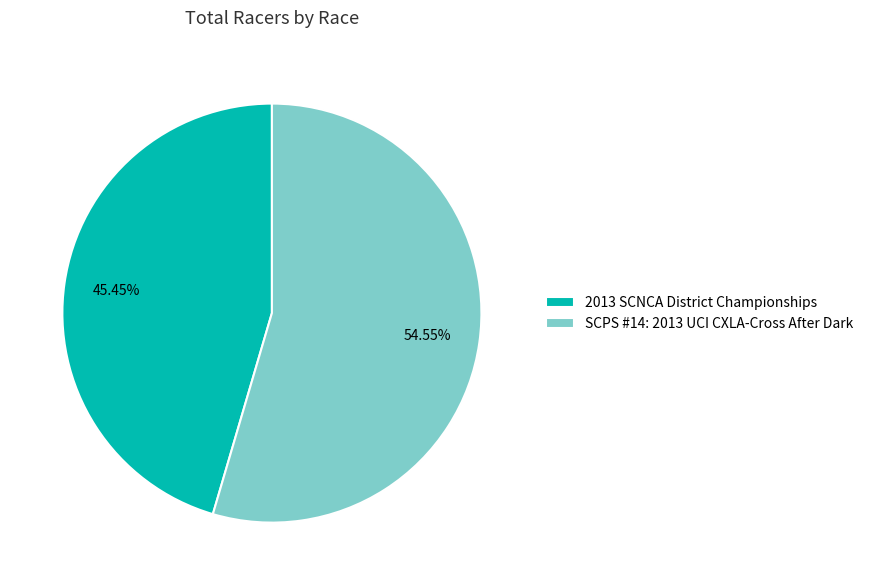

Which category has the smallest portion of the pie?

2013 SCNCA District Championships